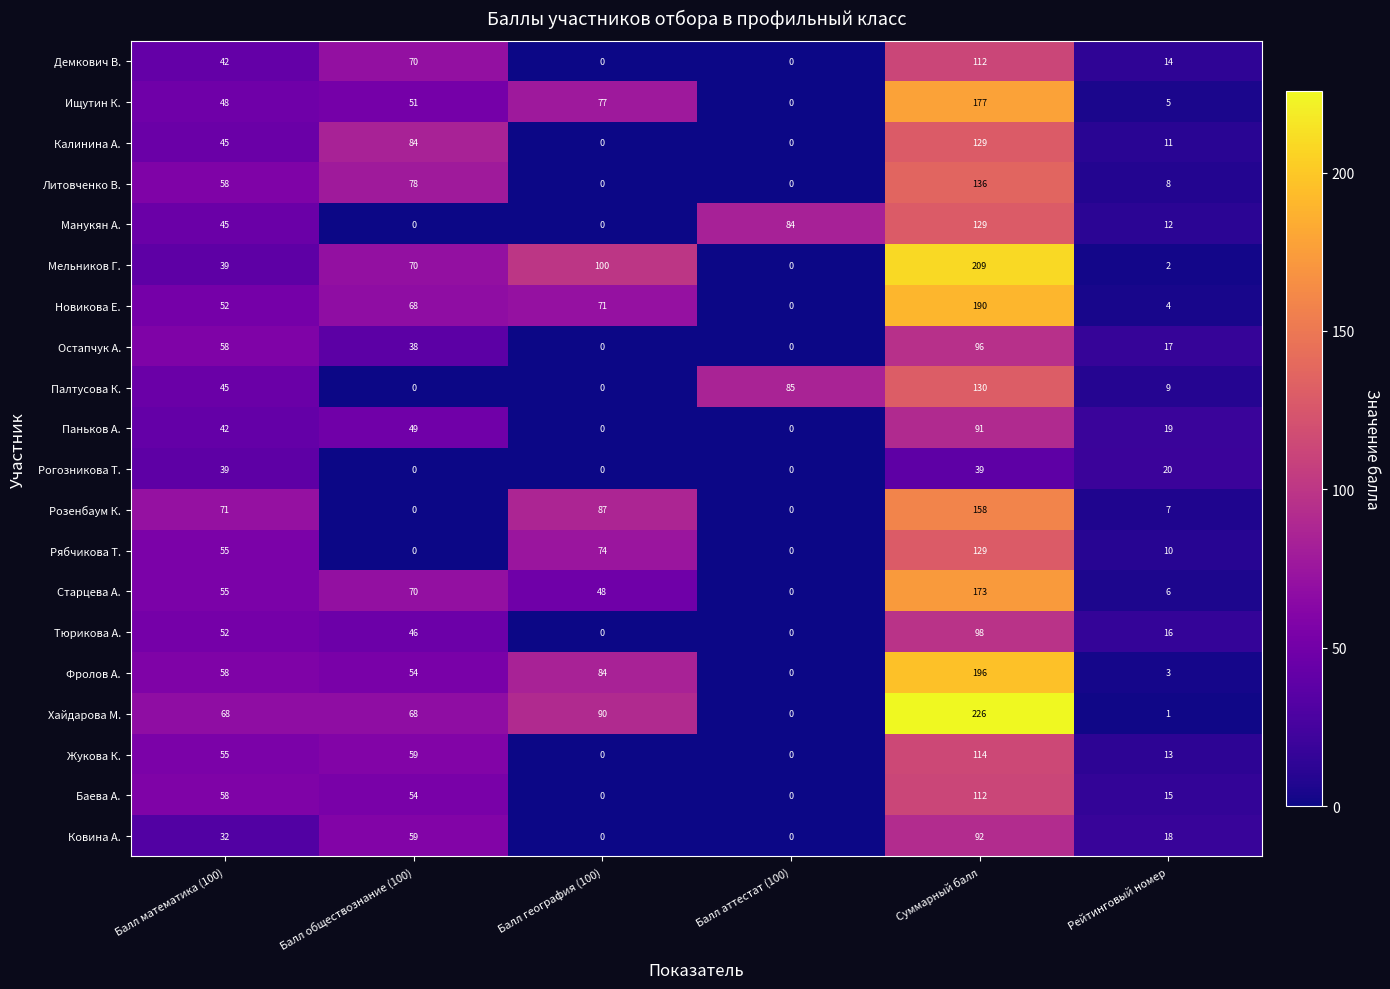

Which category has the highest value in the Новикова Е. series?

Суммарный балл